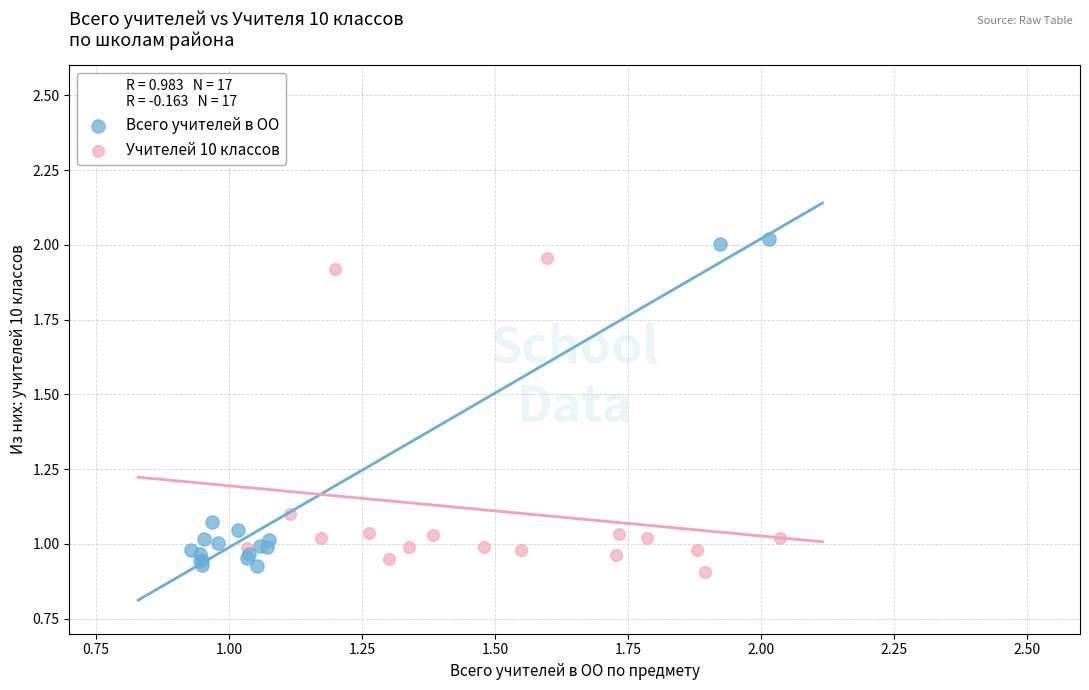

What are all the series names shown in the legend?

Всего учителей в ОО, Учителей 10 классов